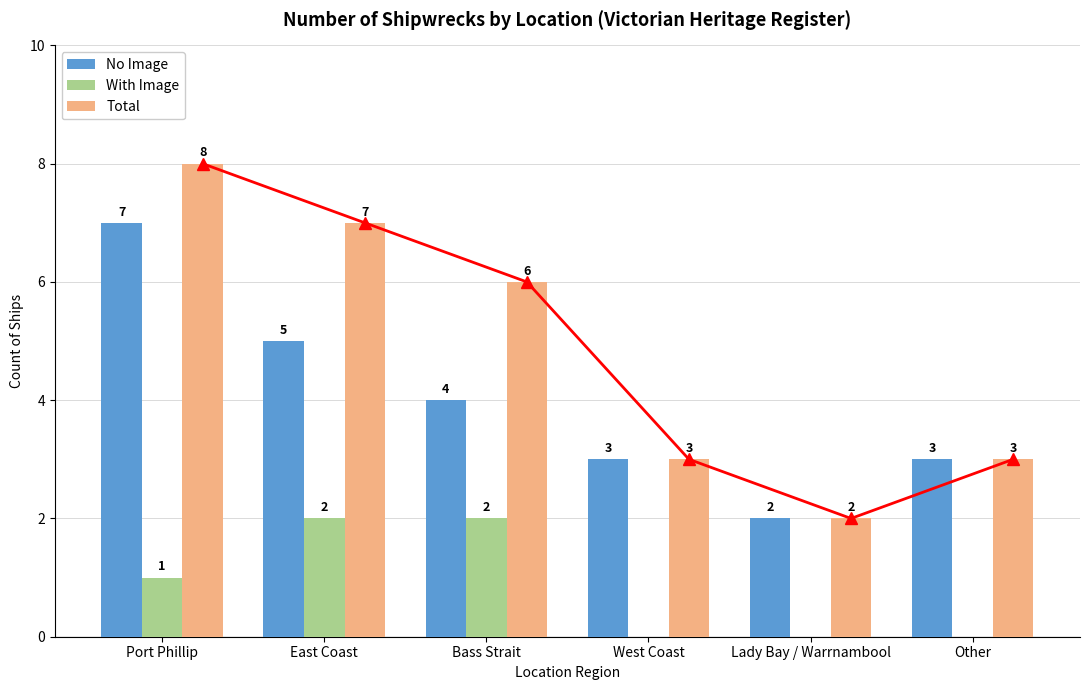

Where does the Total series first go above 6?

Port Phillip